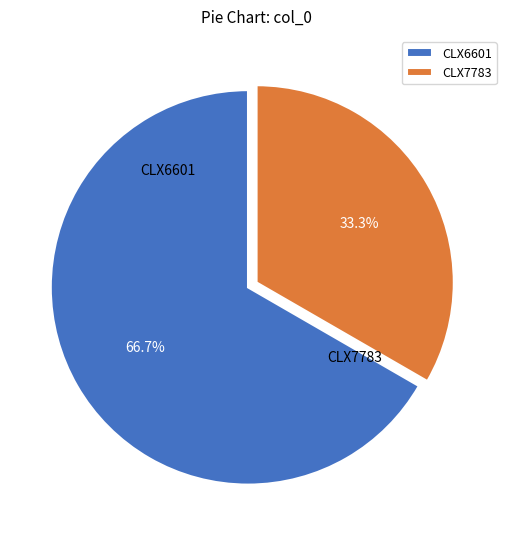

Is CLX6601 the majority of the pie?

Yes